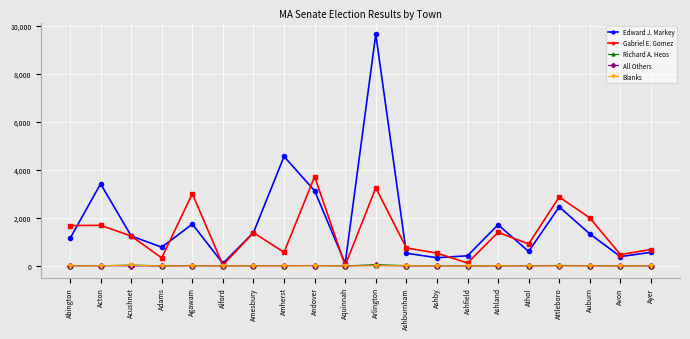

What is the label of the 16th point from the left?

Athol